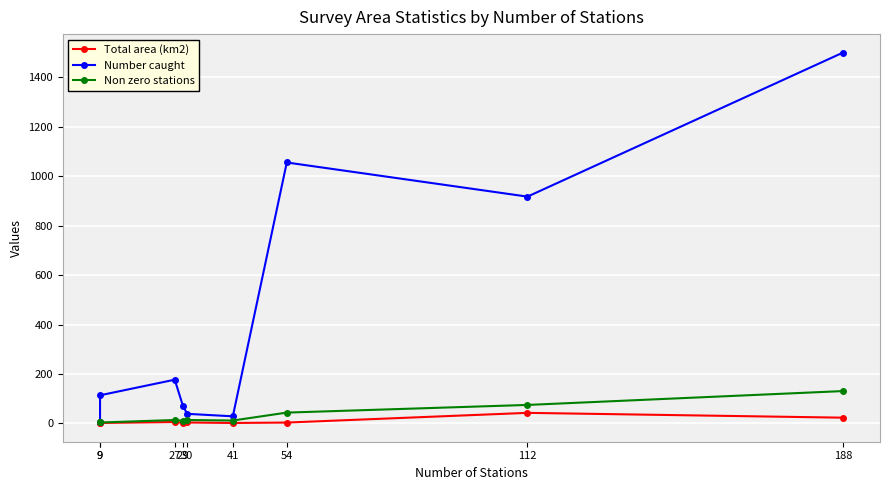

What is the approximate value of Non zero stations at 30?

14.0